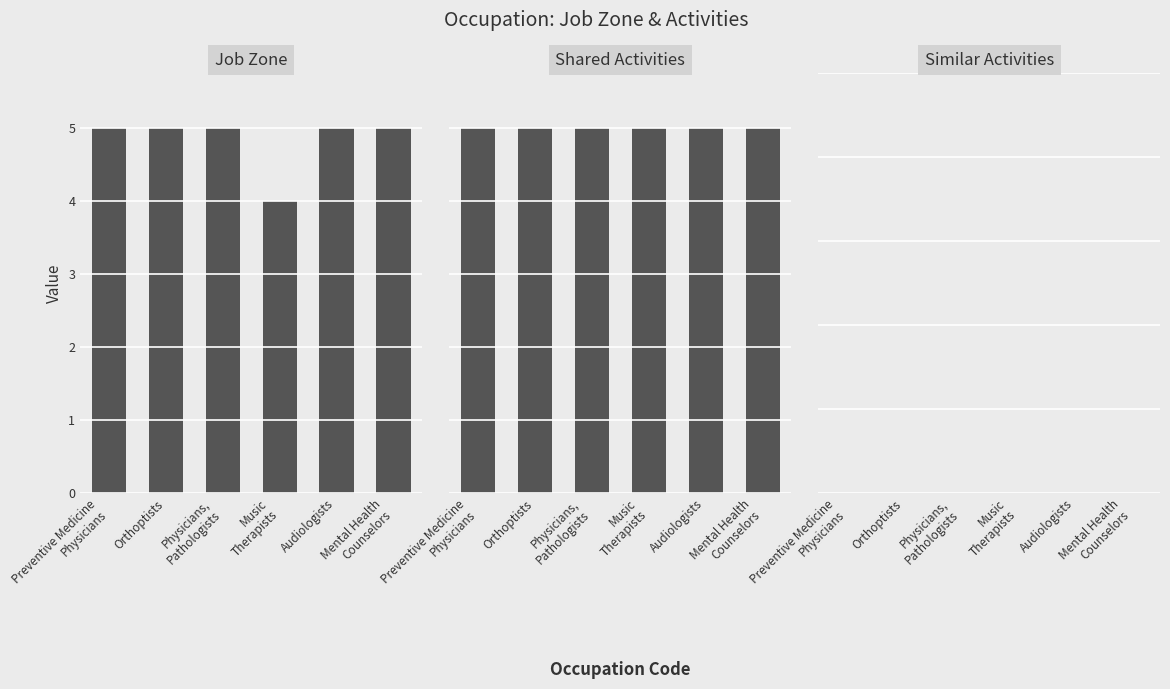

Where is Shared Activities nearest to the value 1?

Preventive Medicine
Physicians